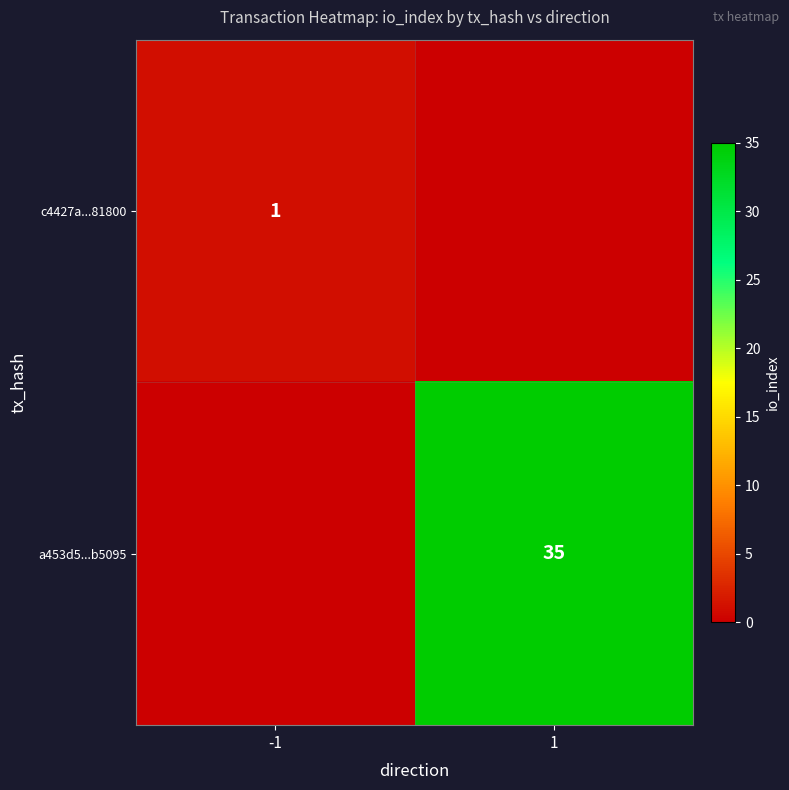

At how many categories does at least one series exceed 27?

1